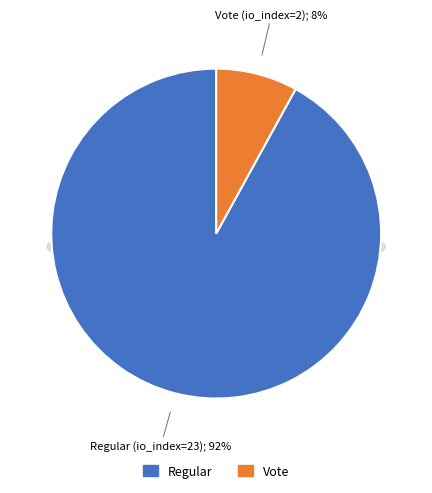

To the nearest percent, what is the difference between the largest and smallest slice percentages?

84%